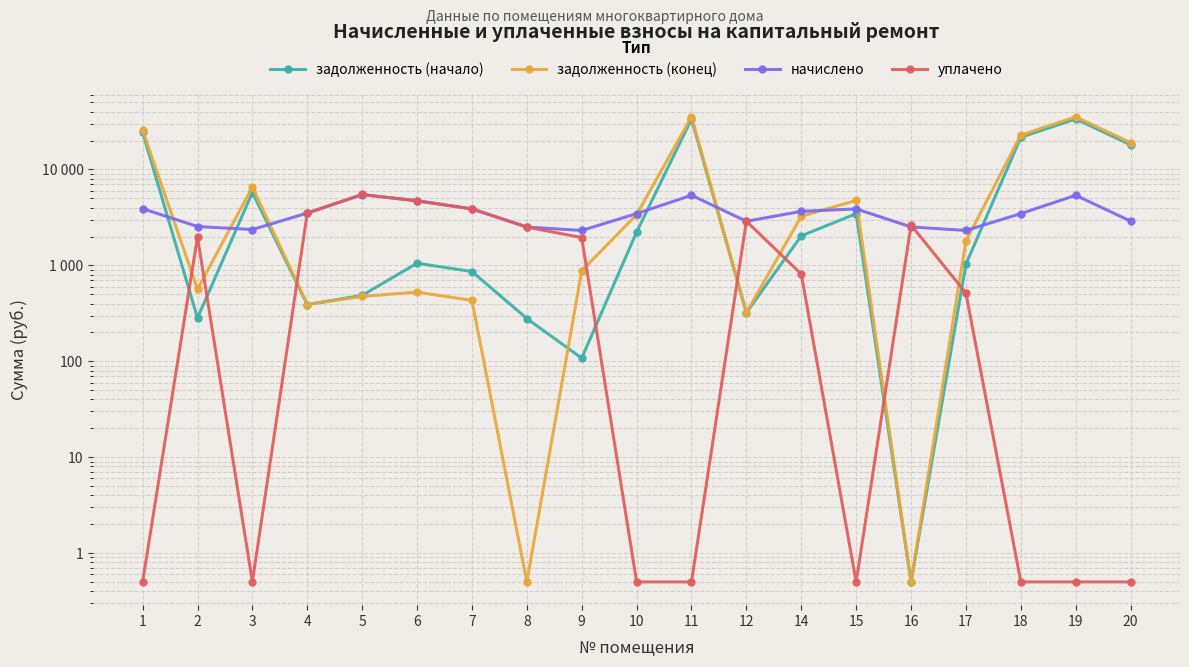

How many data points in уплачено are above 812?

10